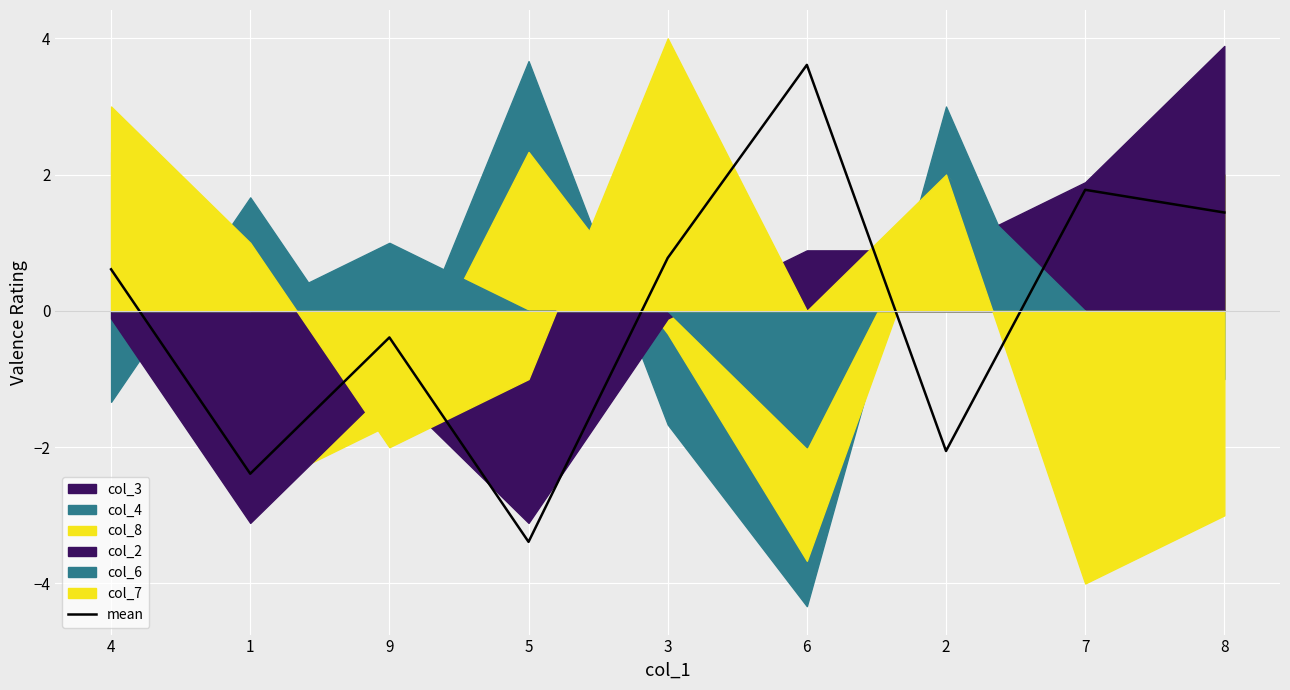

Reading right to left, extract all data points from this chart.

1.4	1.8	-2.1	3.6	0.8	-3.4	-0.4	-2.4	0.6